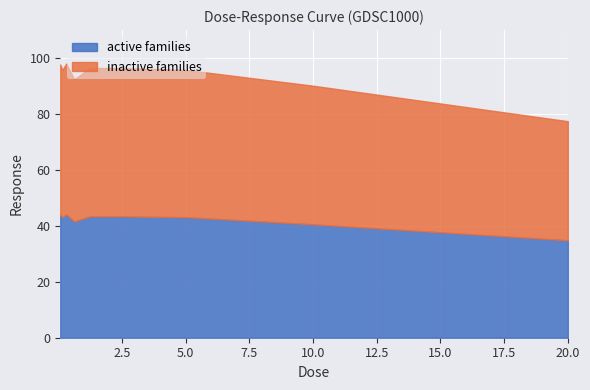

Where is the first local minimum?

0.15625